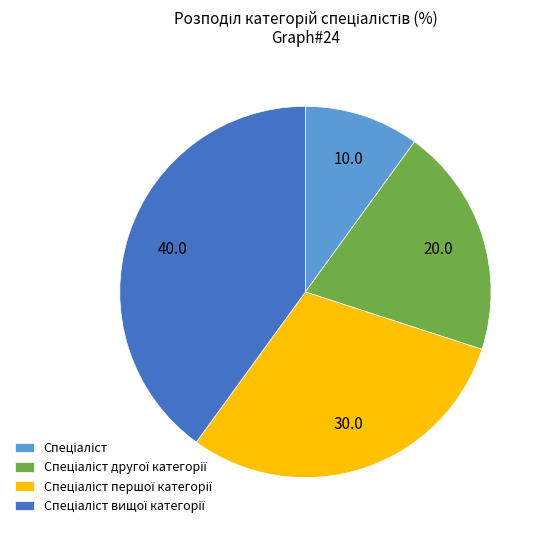

Is there any slice that represents more than half of the pie?

No